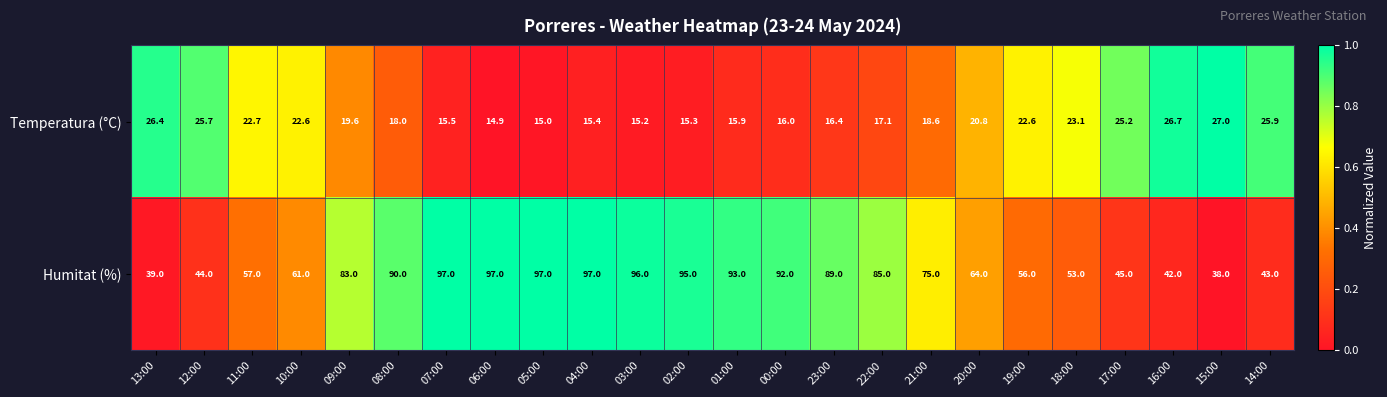

How many categories are shown in the chart?

24